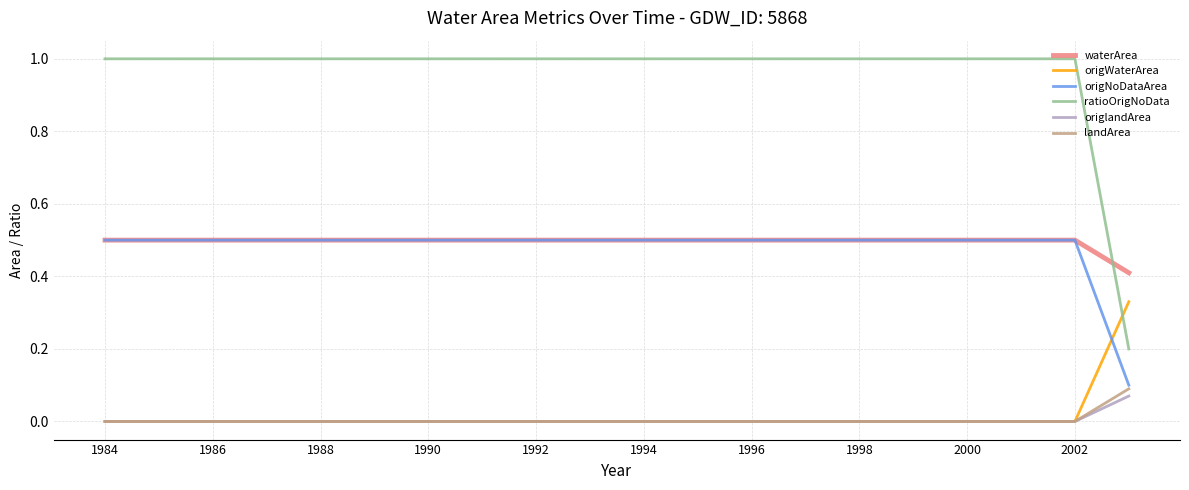

What is the maximum value shown in the chart?

1.0